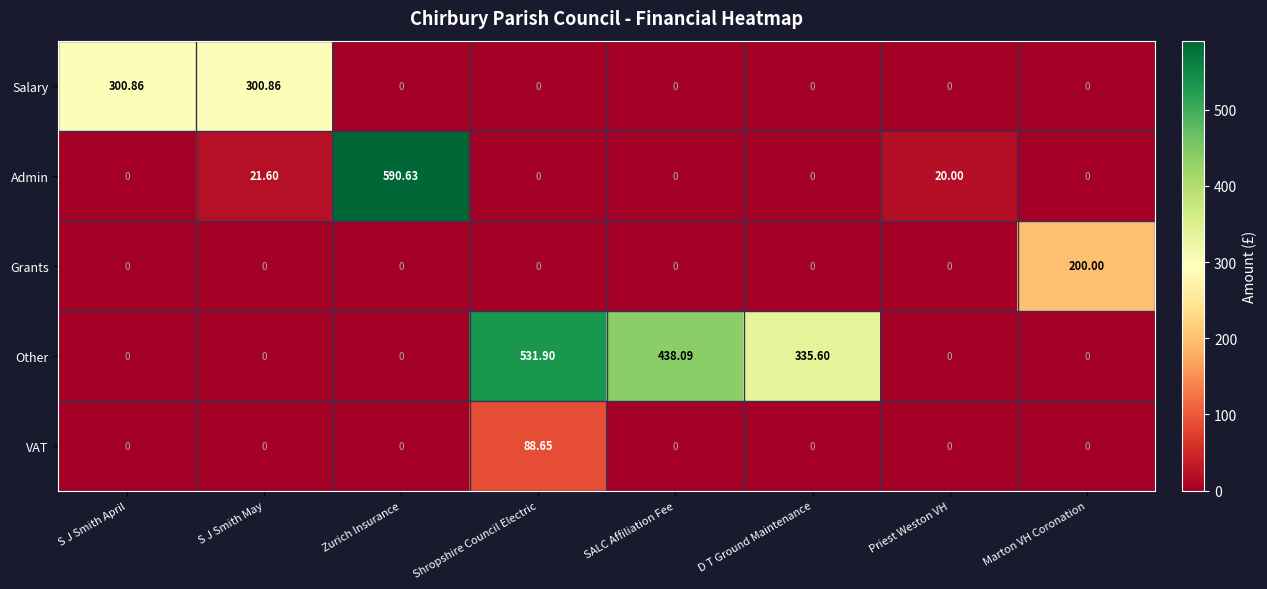

What is the spread (max minus min) of values at SALC Affiliation Fee?

438.1